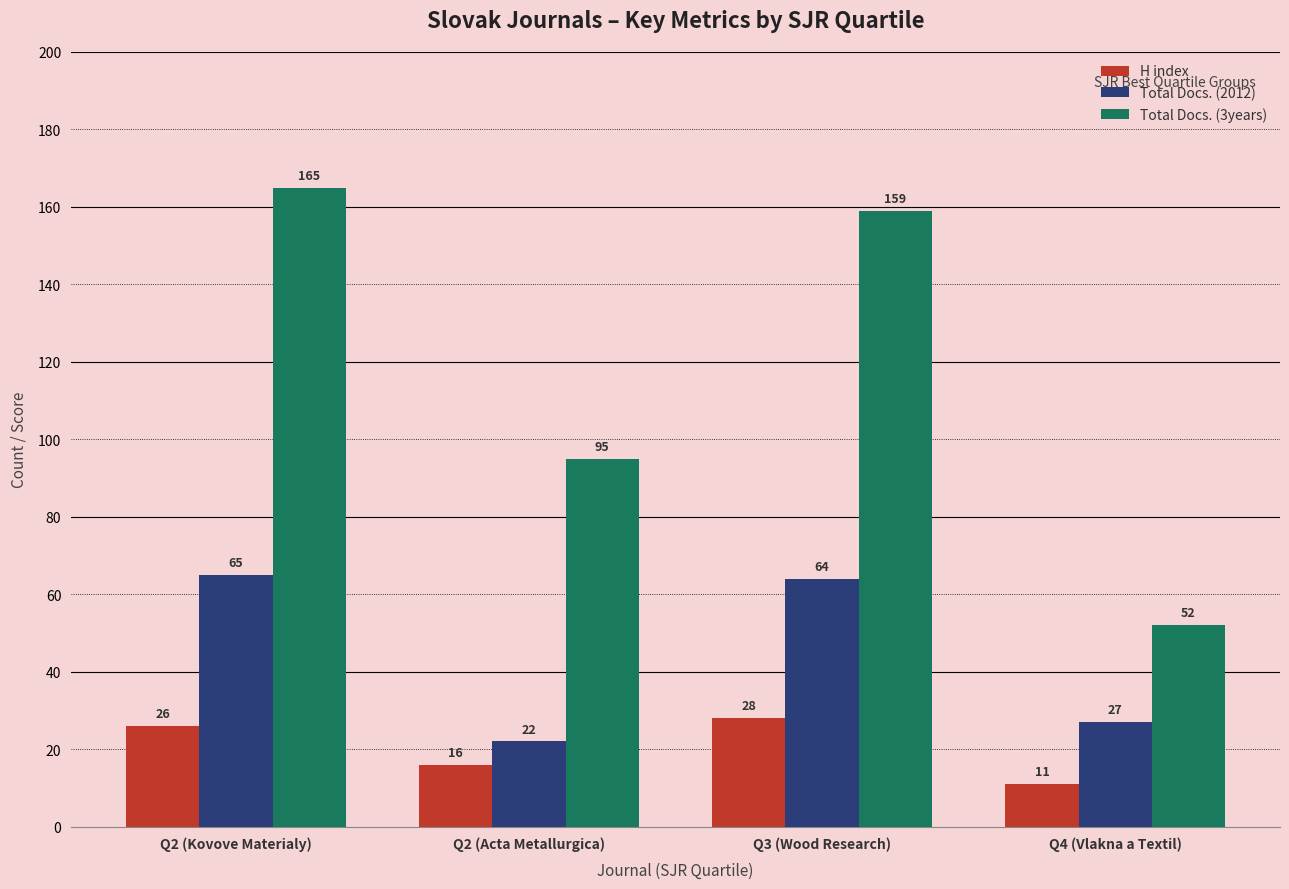

How many values in the Total Docs. (2012) series are below 64?

2